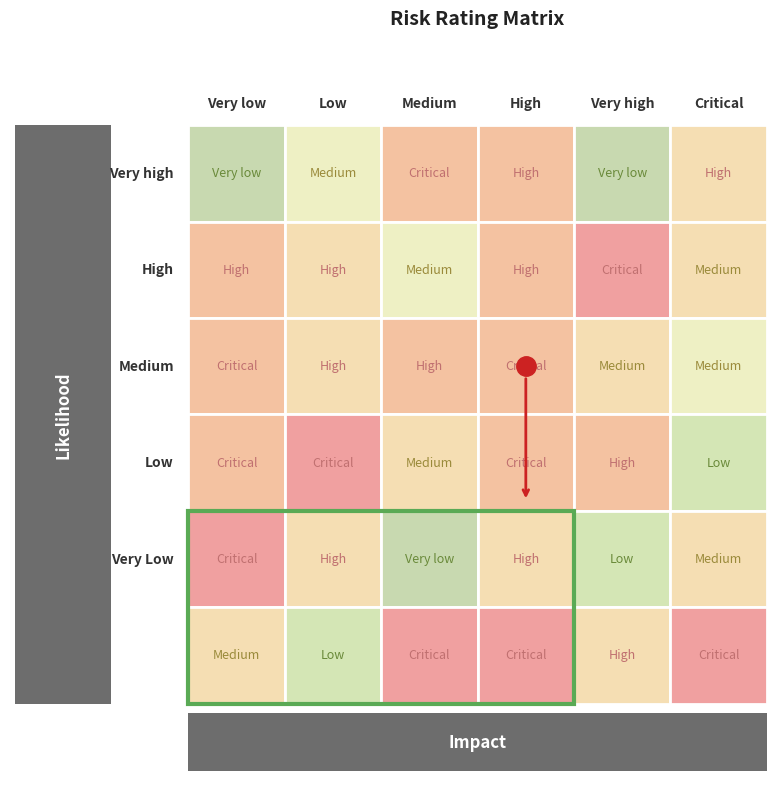

Rank the series by their maximum value, from highest to lowest.

row2, row4, row6, row5, row1, row3